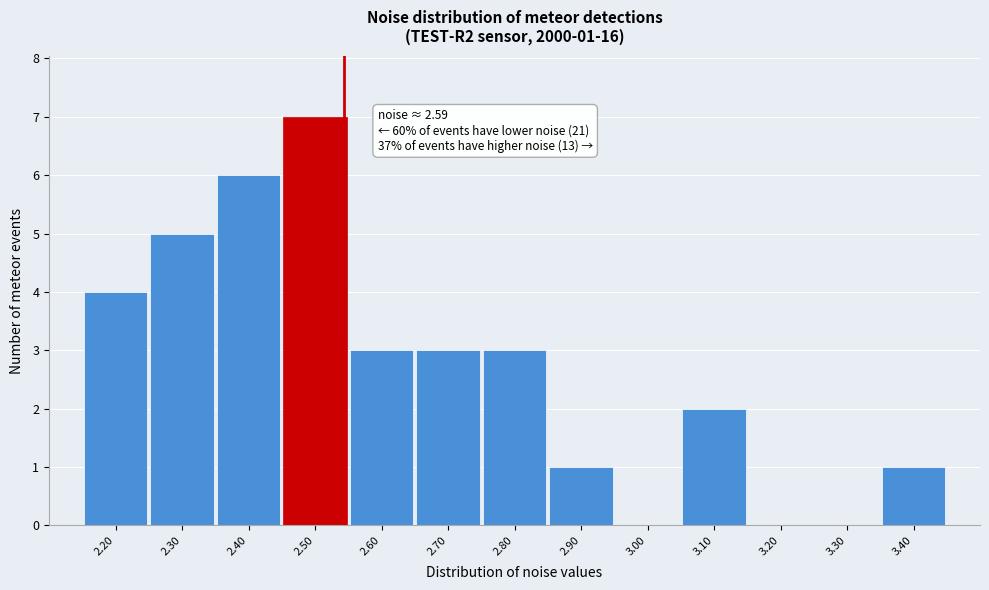

Reading left to right, extract all data points from this chart.

2.20=4	2.30=5	2.40=6	2.50=7	2.60=3	2.70=3	2.80=3	2.90=1	3.00=0	3.10=2	3.20=0	3.30=0	3.40=1